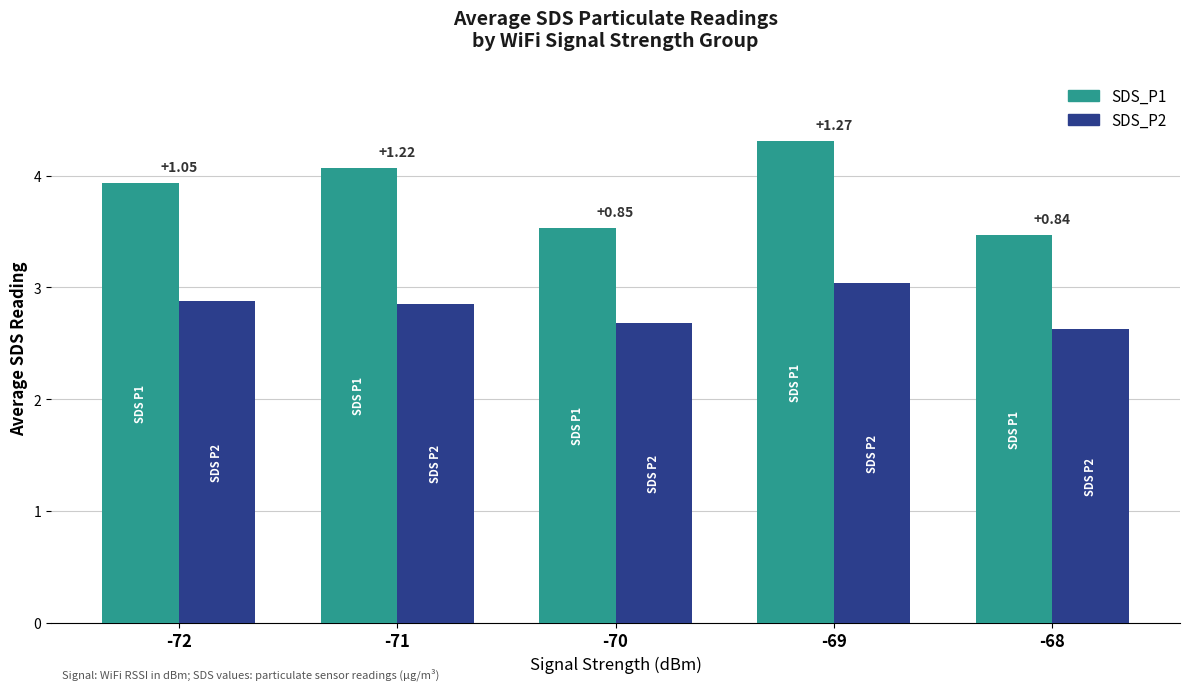

Which label corresponds to the smallest value in the chart?

-68